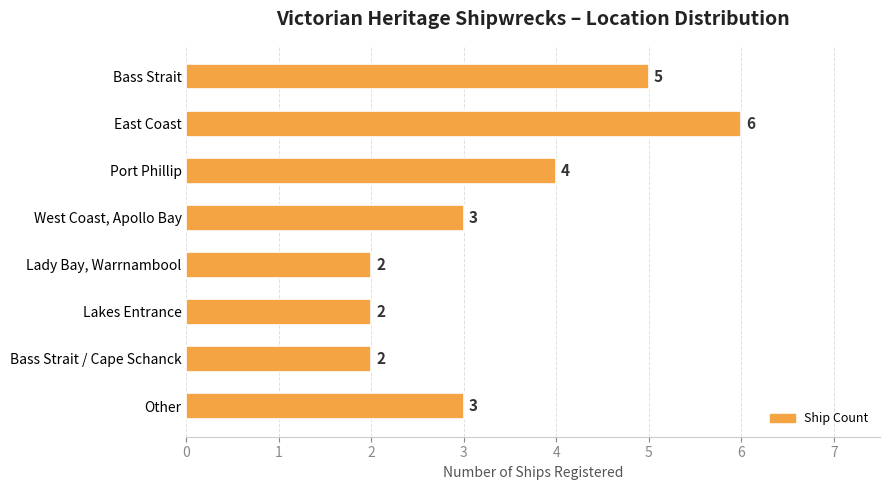

What is the ratio of the value at East Coast to the value at Port Phillip?

1.5